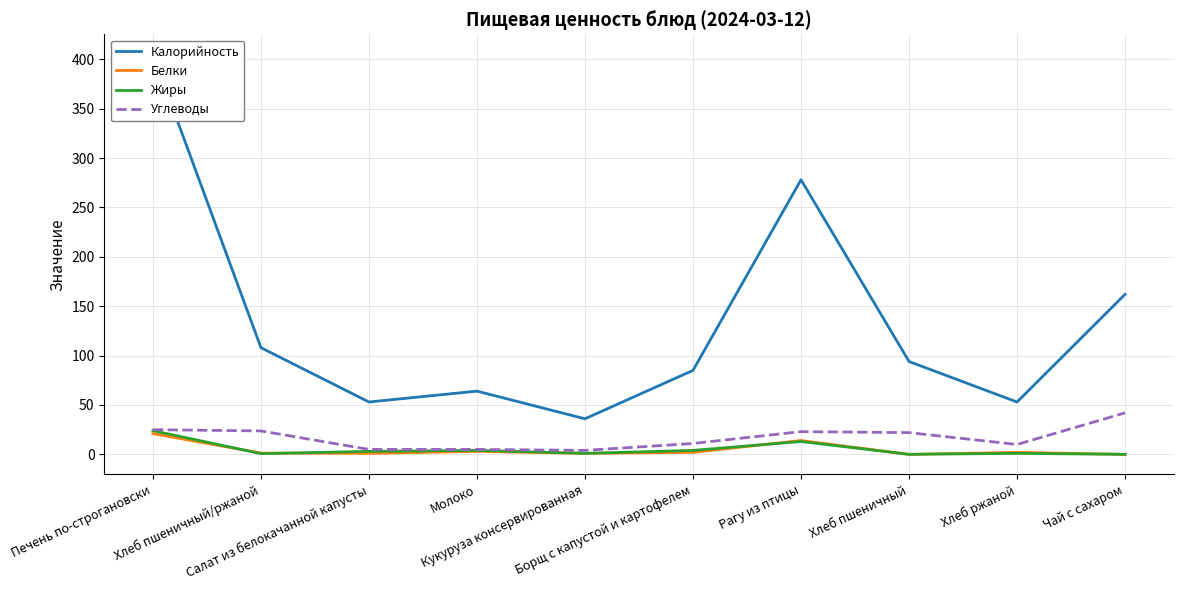

Rank the series at Салат из белокачанной капусты from highest to lowest value.

Калорийность, Углеводы, Жиры, Белки